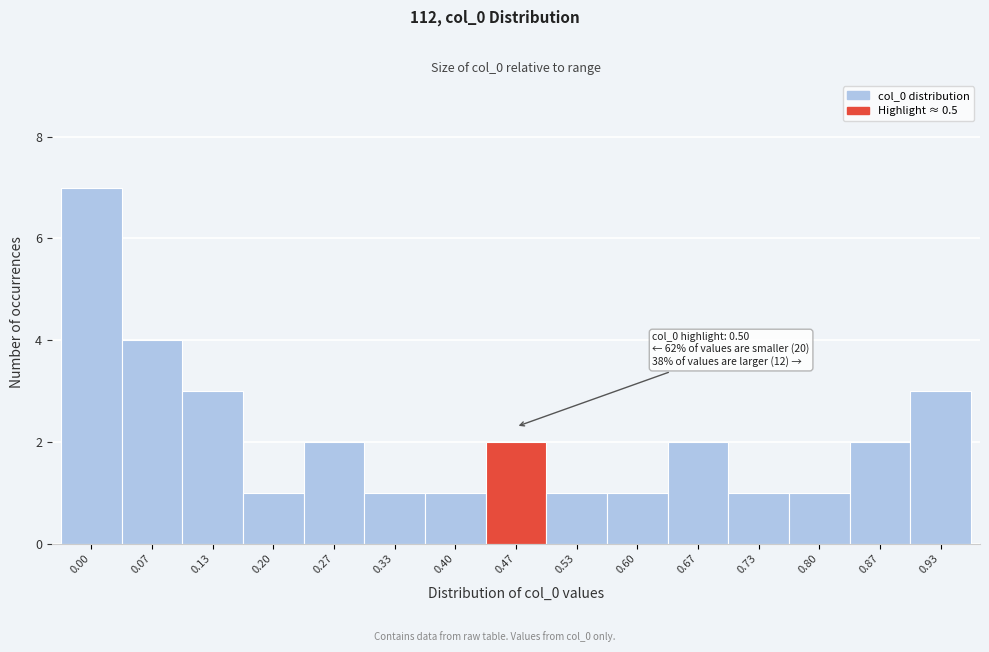

Reading left to right, what are all the values shown in this chart?

7	4	3	1	2	1	1	2	1	1	2	1	1	2	3